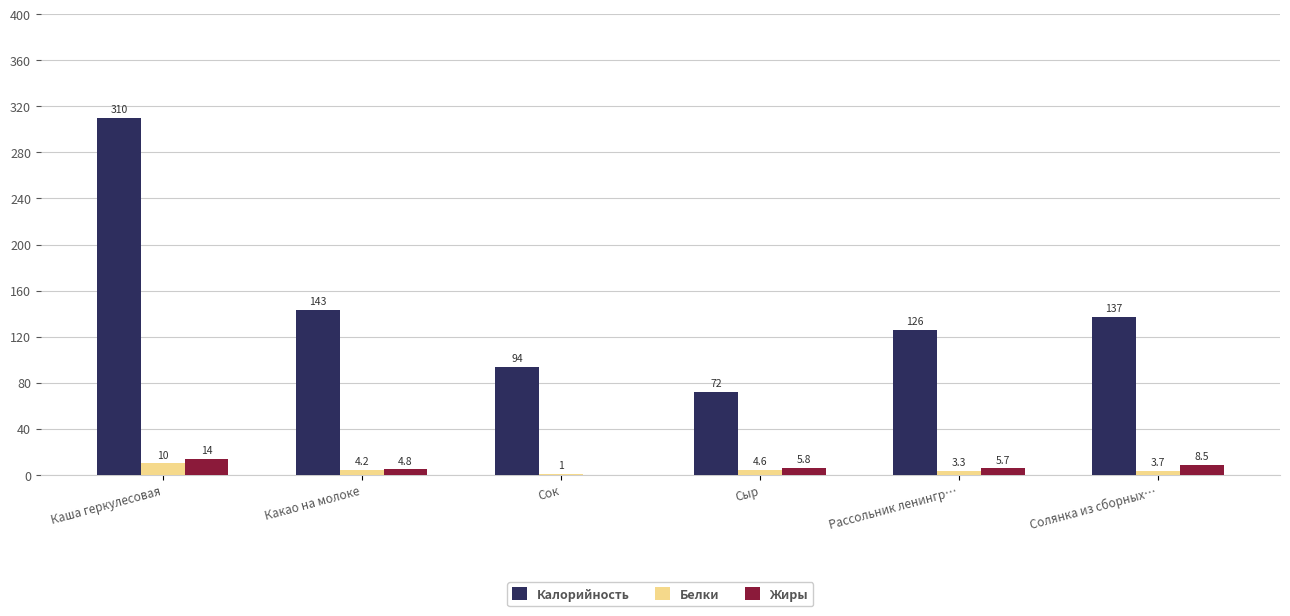

Is the value of Белки at Каша геркулесовая greater than the value of Жиры at Какао на молоке?

Yes